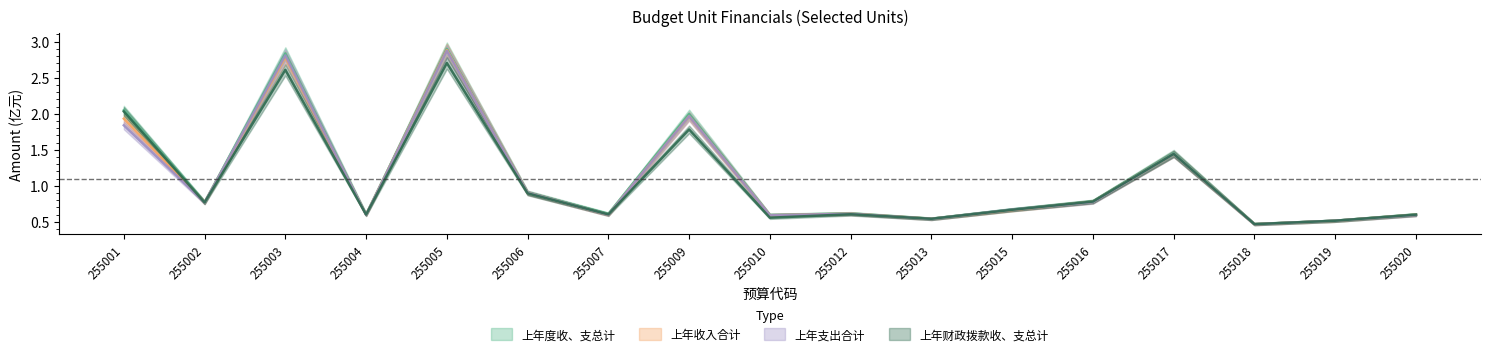

What is the maximum value shown in the chart?

2.9